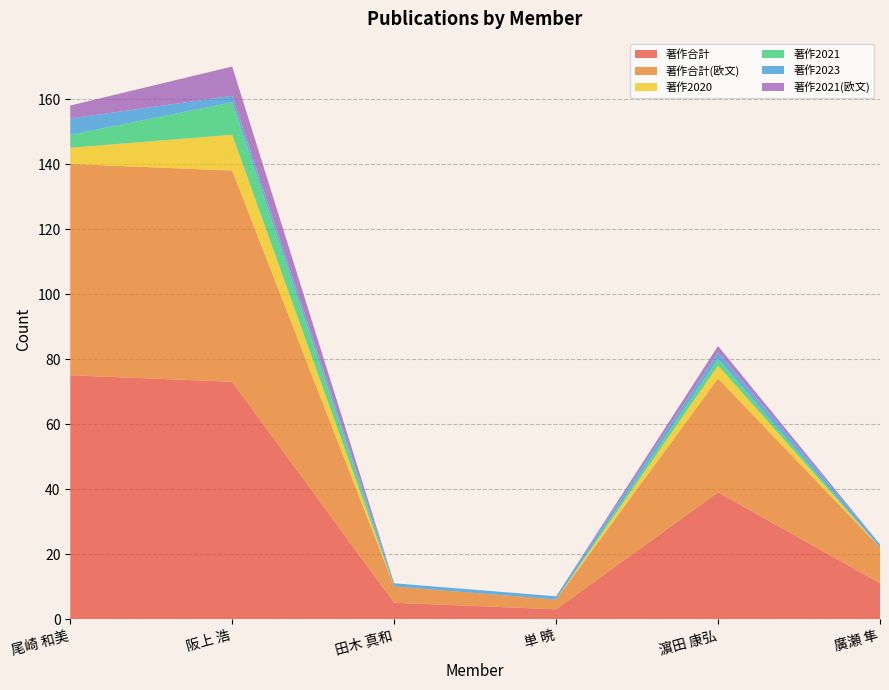

Reading left to right, extract all data points from this chart.

著作合計: 75	73	5	3	39	11
著作合計(欧文): 65	65	5	3	35	11
著作2020: 5	11	0	0	4	0
著作2021: 4	10	0	0	2	0
著作2023: 5	2	1	1	2	1
著作2021(欧文): 4	9	0	0	2	0